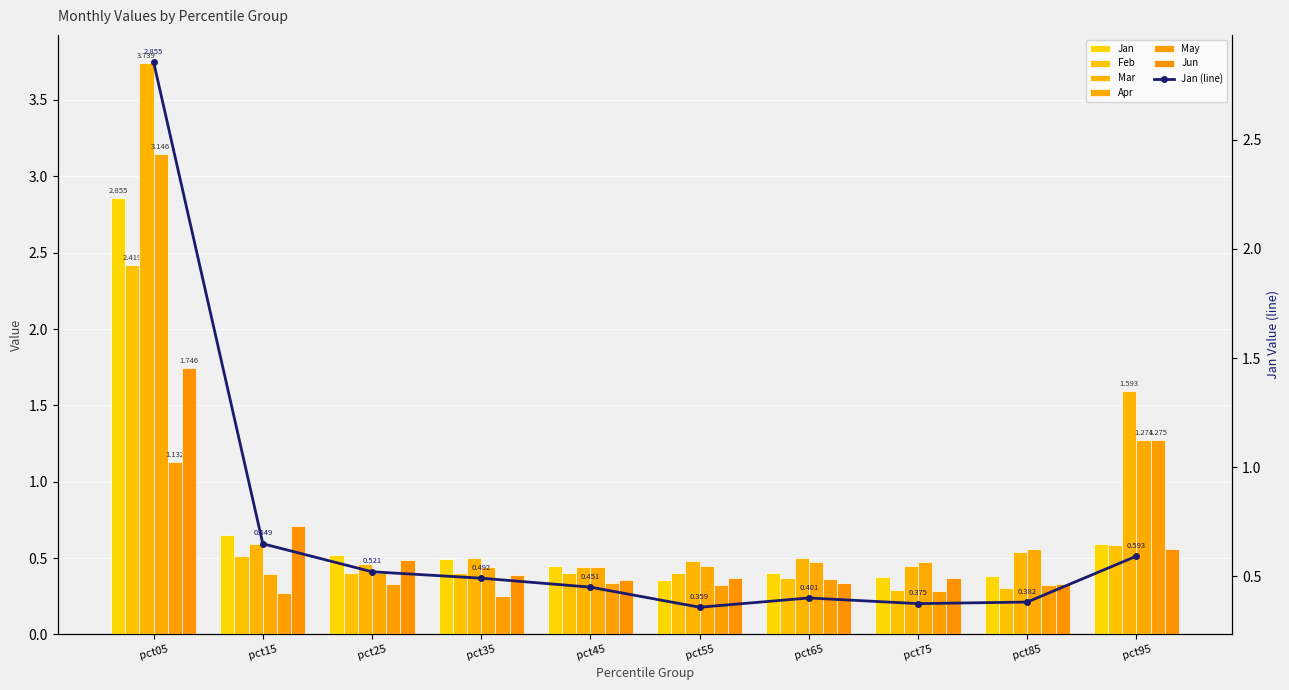

Where is Jun nearest to the value 1?

pct15